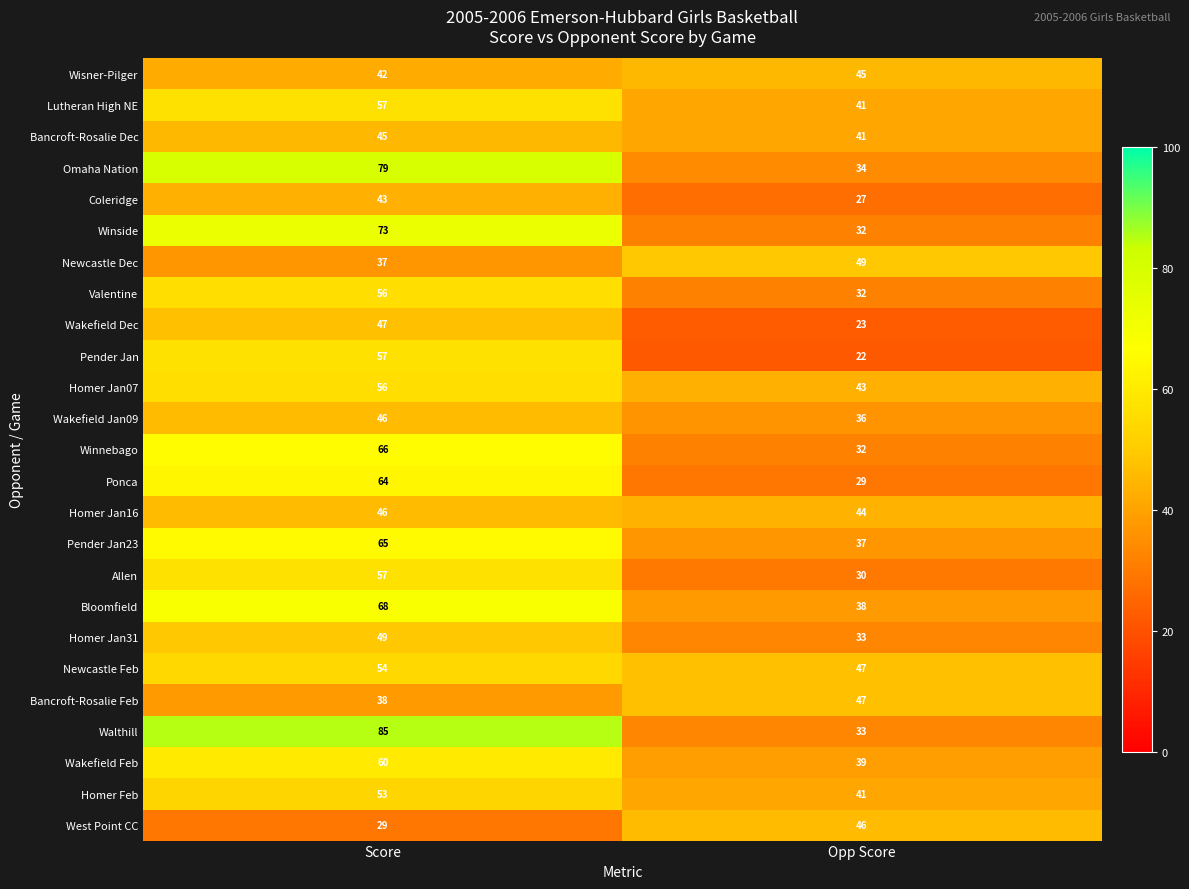

The value of Coleridge at Score is 20. True or false?

False